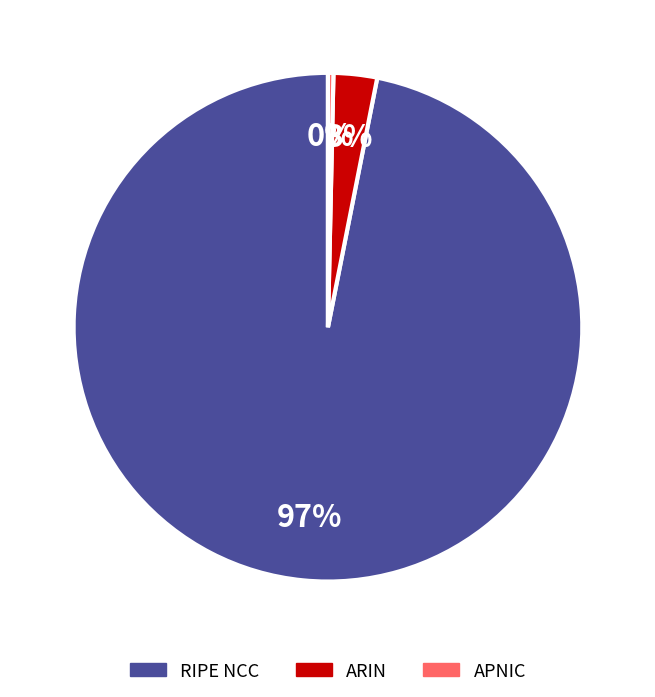

Does RIPE NCC account for over 50% of the chart?

Yes